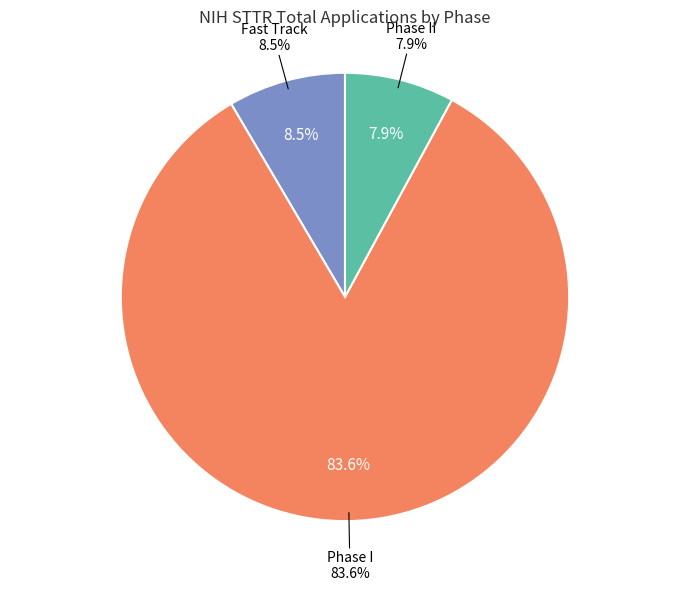

Count the number of slices in the pie.

9